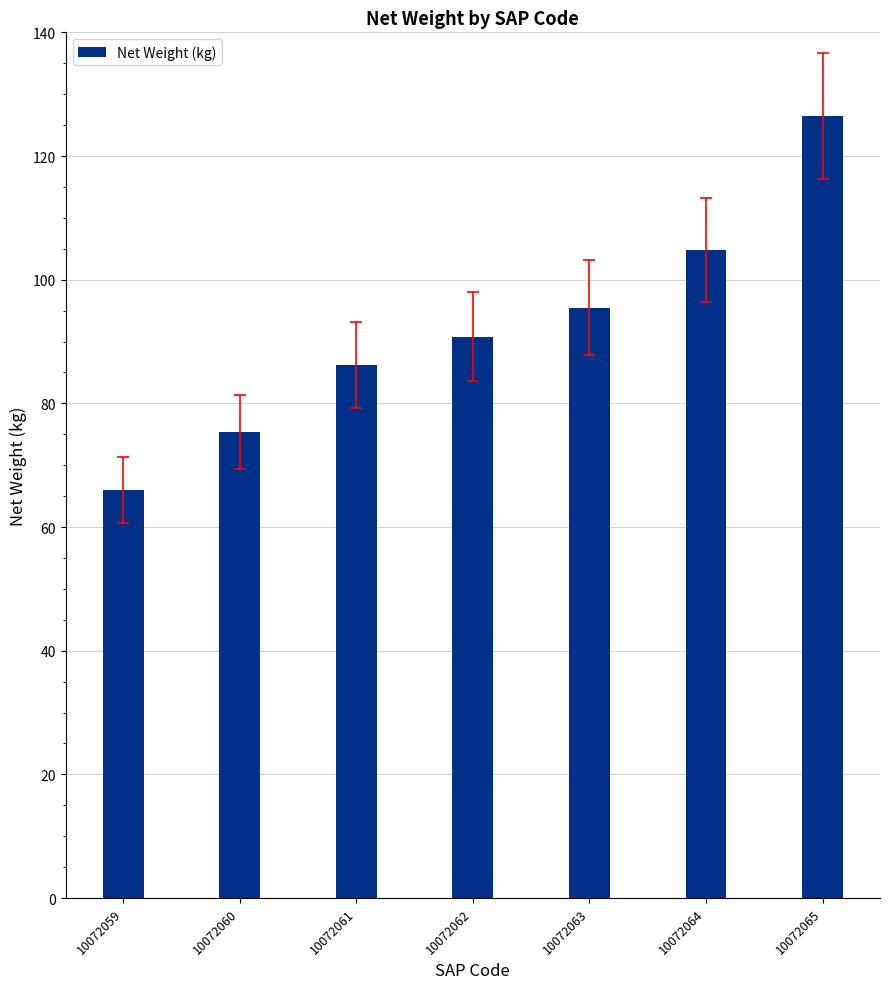

What is the value of the 5th bar from the left?

95.5